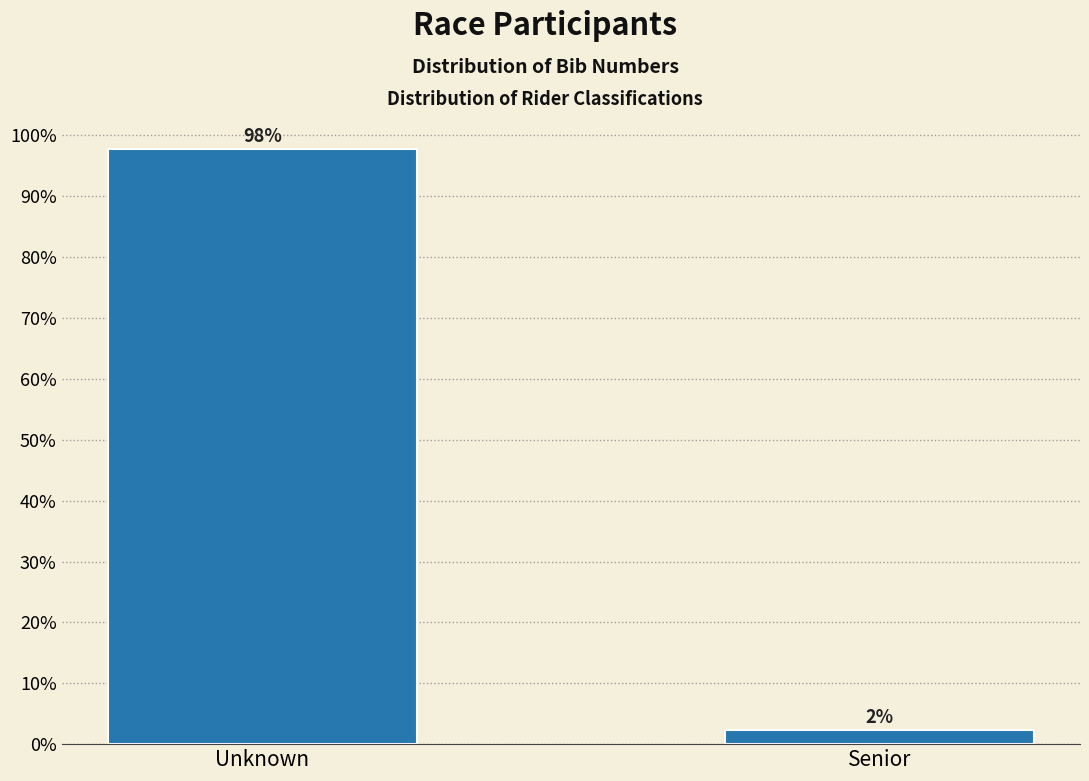

The value at Unknown is 21.2. True or false?

False